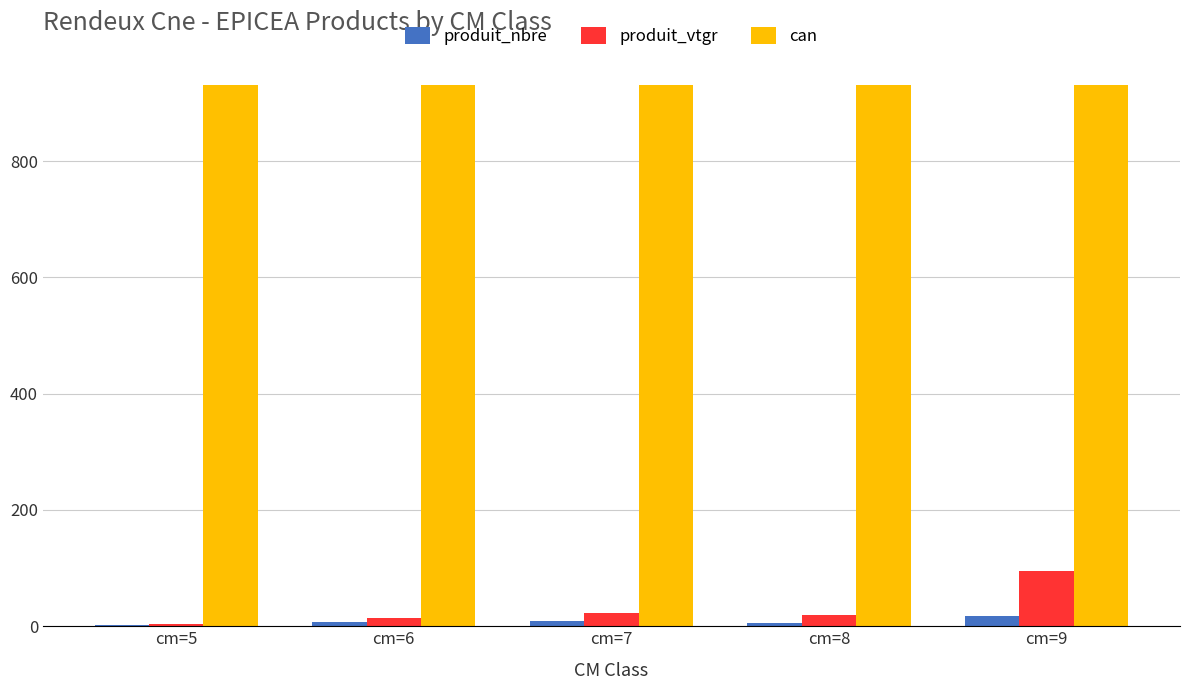

Which series has the largest total across all categories?

can